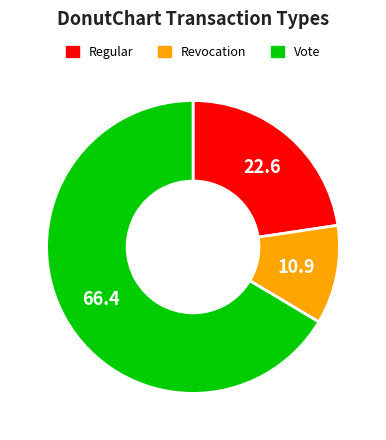

True or false: Vote accounts for 75% of the total.

False